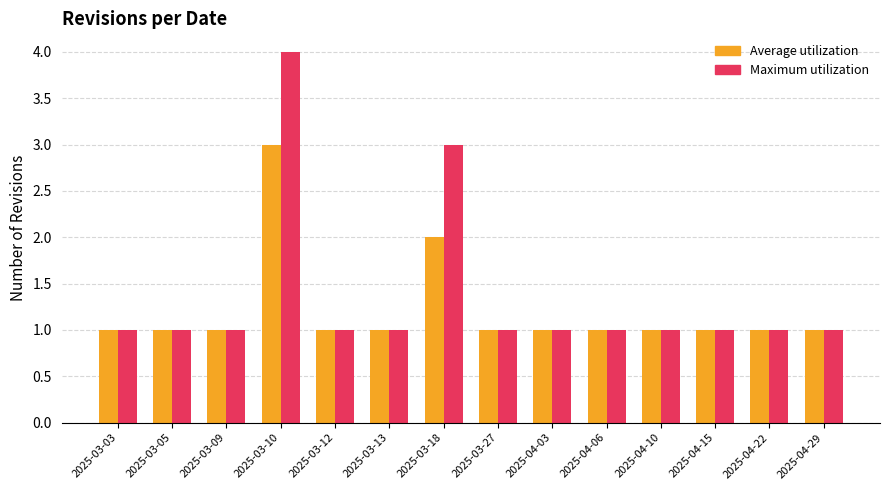

At which category is the sum across all series the highest?

2025-03-10